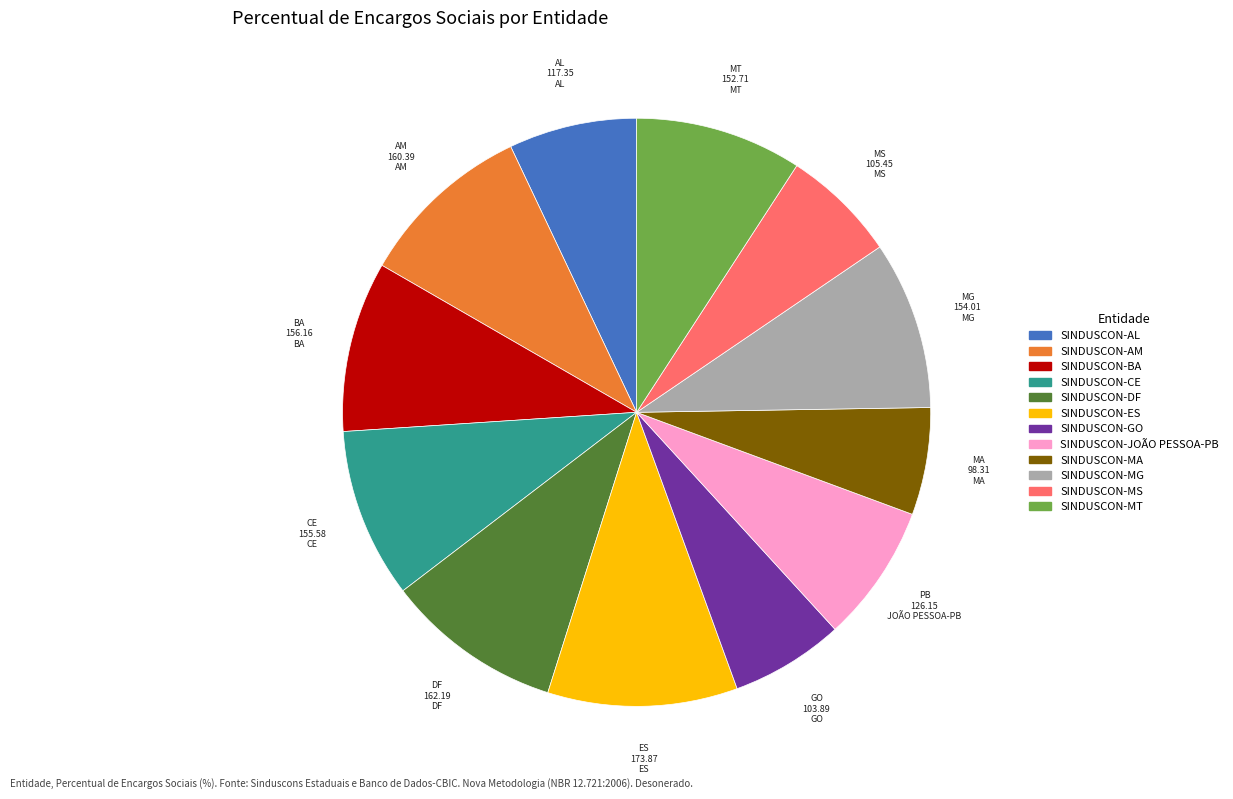

Do SINDUSCON-AL and SINDUSCON-MT together represent more than half of the pie?

No